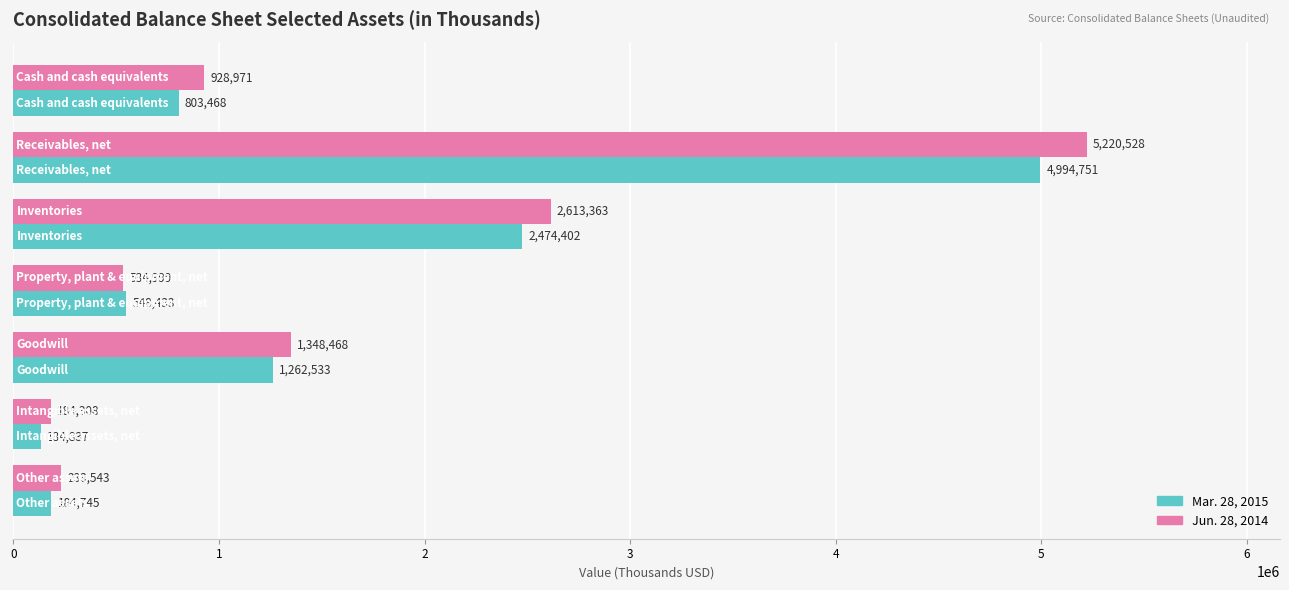

Which series has the largest range (max minus min)?

Jun. 28, 2014